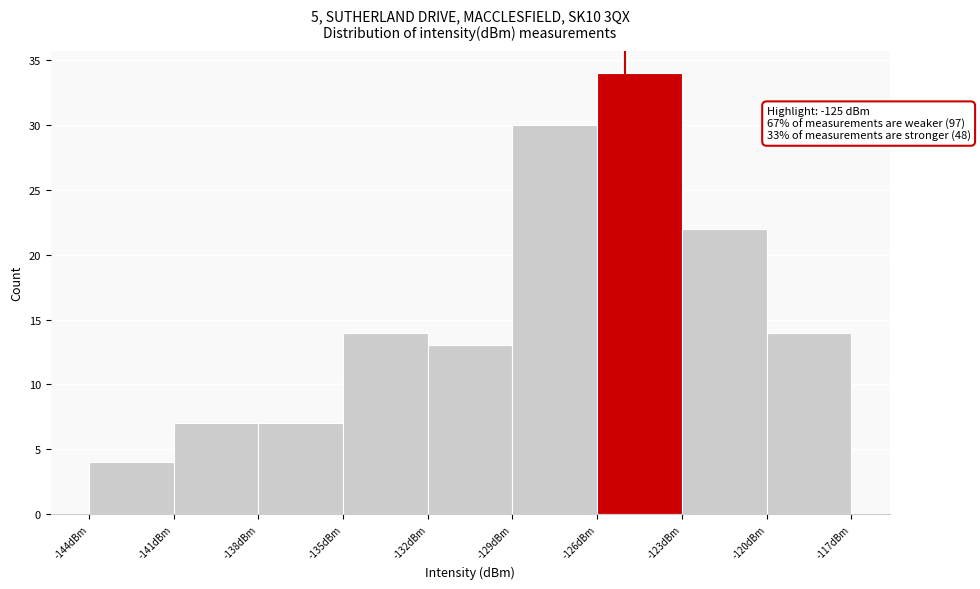

Which range on the x-axis has the tallest bar?

-126 to -123